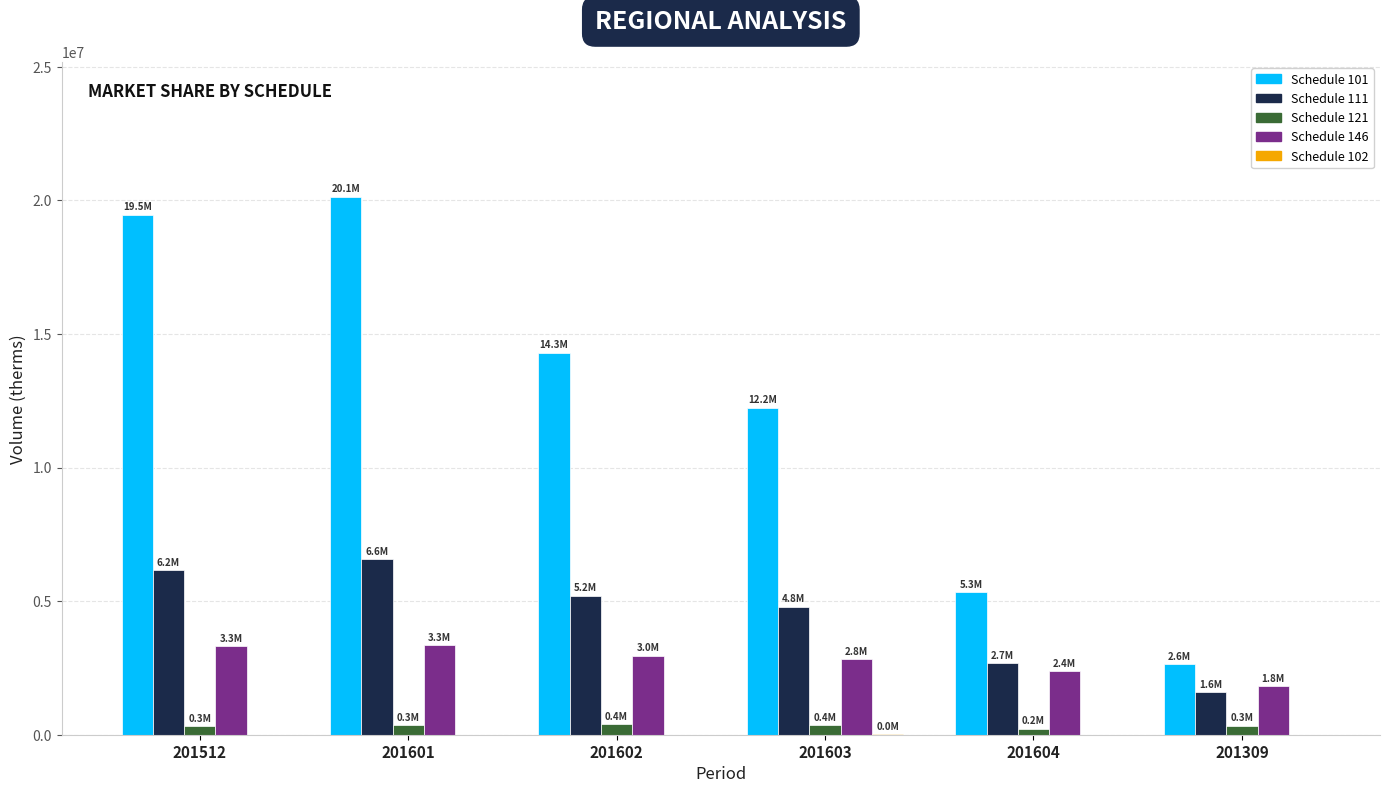

Is the value of Schedule 111 at 201512 greater than the value of Schedule 101 at 201603?

No